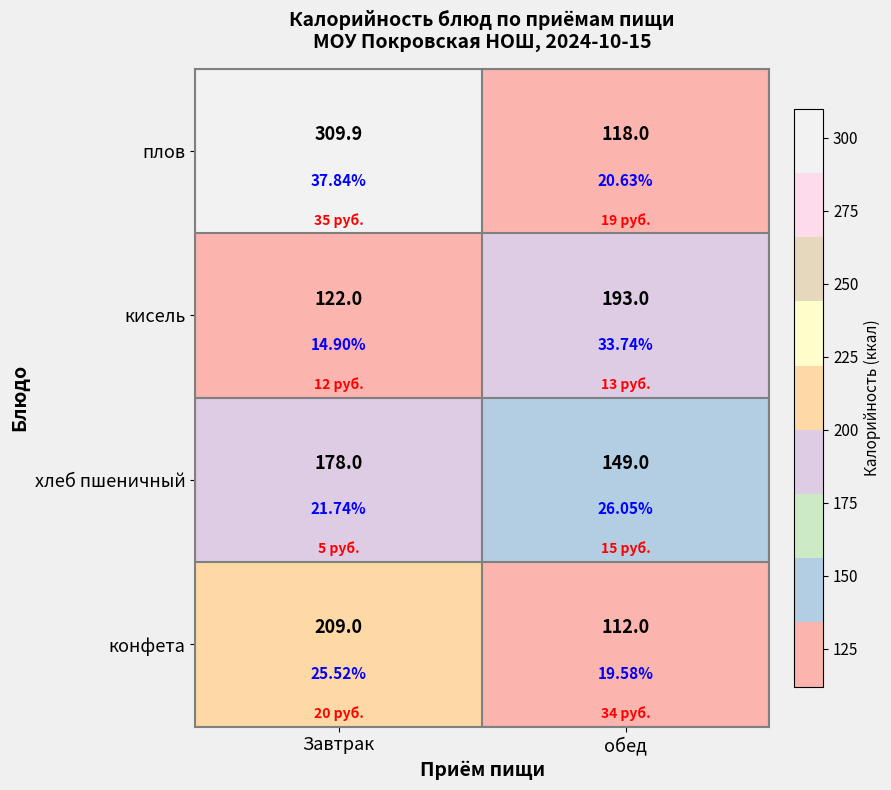

At which category is the sum across all series the highest?

Завтрак